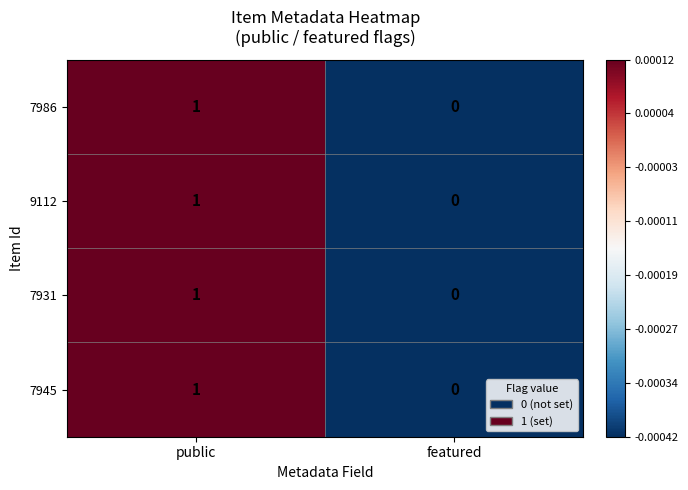

What is the total value across all series at public?

4